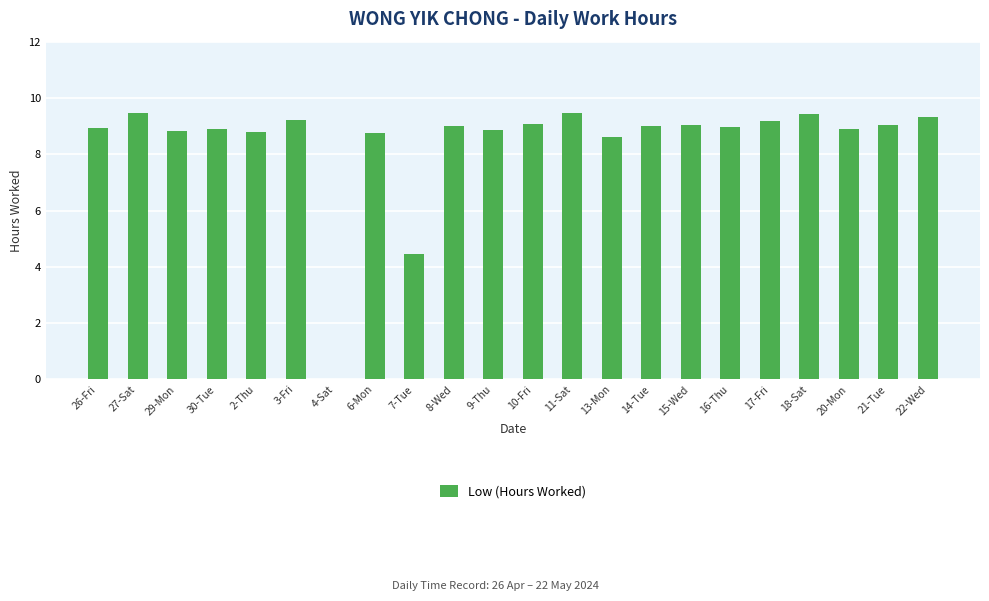

What is the change in value from 7-Tue to 16-Thu?

+4.5